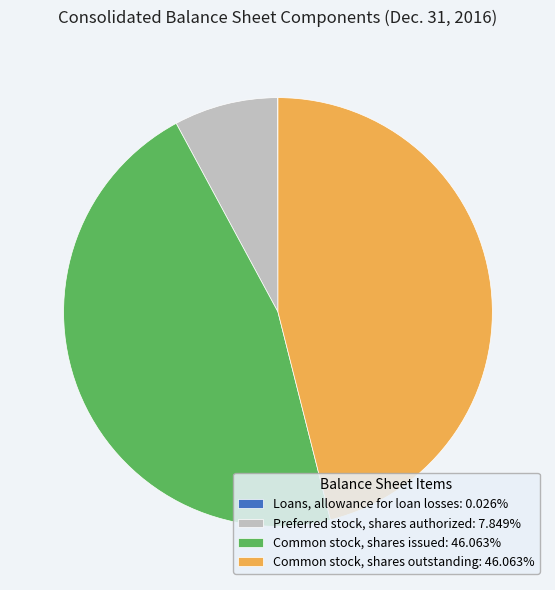

What is the ratio of the value at Common stock, shares outstanding: 46.063% to the value at Preferred stock, shares authorized: 7.849%?

5.9